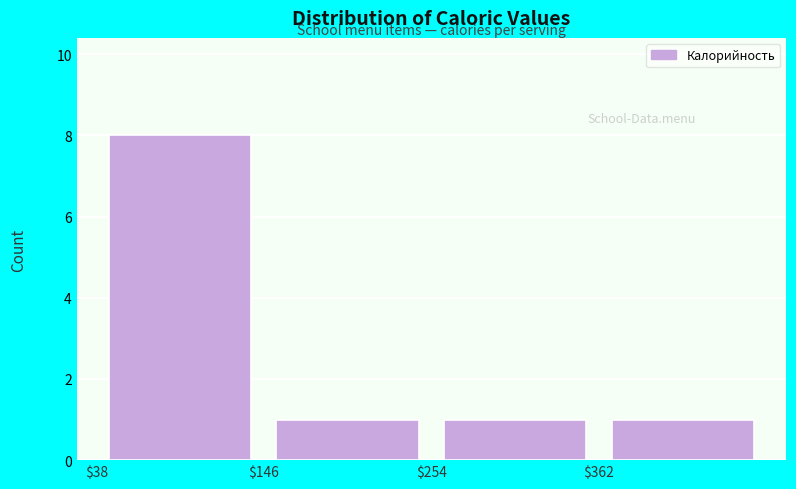

Reading left to right, list every bar in this chart as the range it spans on the x-axis followed by its height. Neither the bar edges nor the heights are printed on the chart, so give them approximately, as read against the axes.

38 to 146: 8
146 to 254: 1
254 to 362: 1
362 to 470: 1